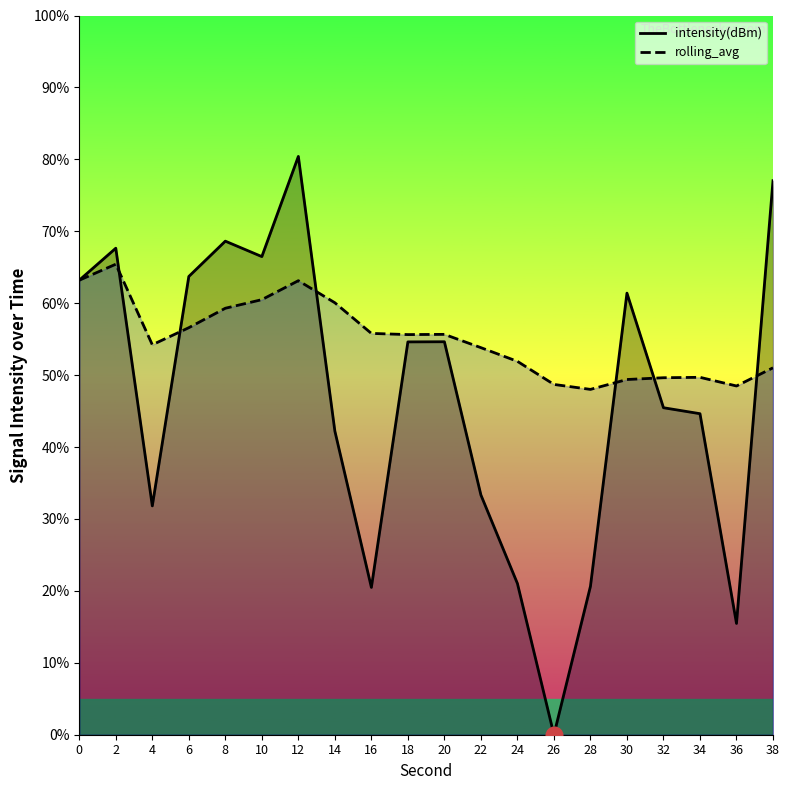

Is it true that intensity(dBm) equals 95.7 at 20?

False